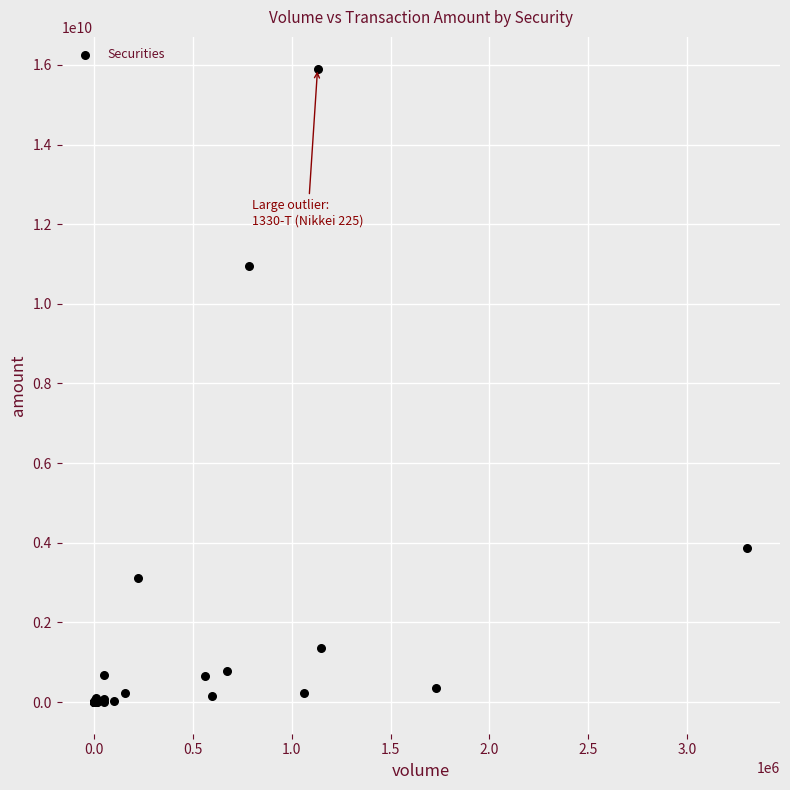

What Y value in the scatter plot is closest to 7953769442?

10950801140